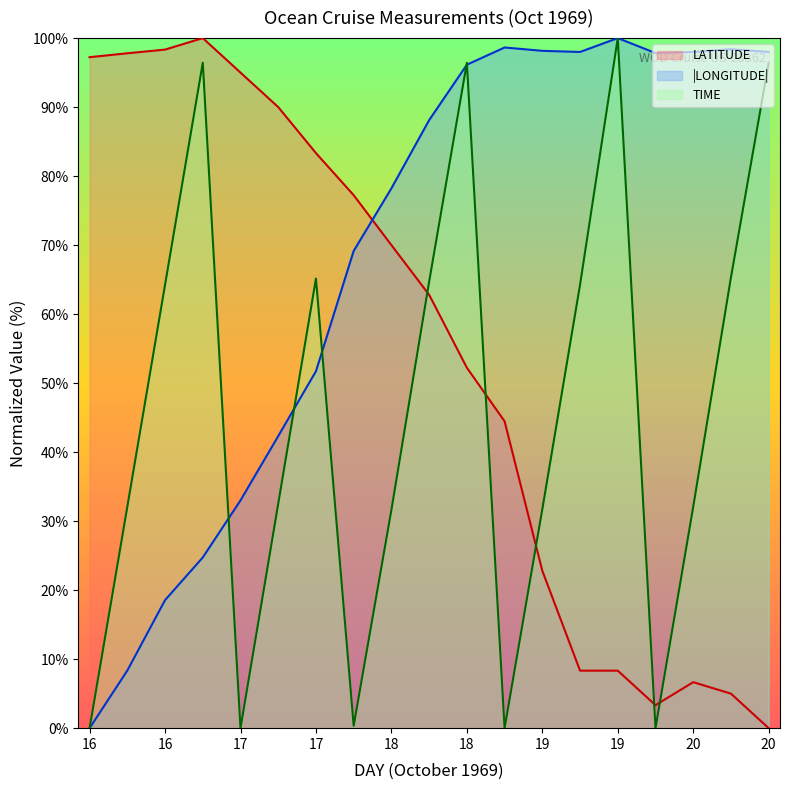

What is the difference between the TIME values at 20 and 16?

64.3